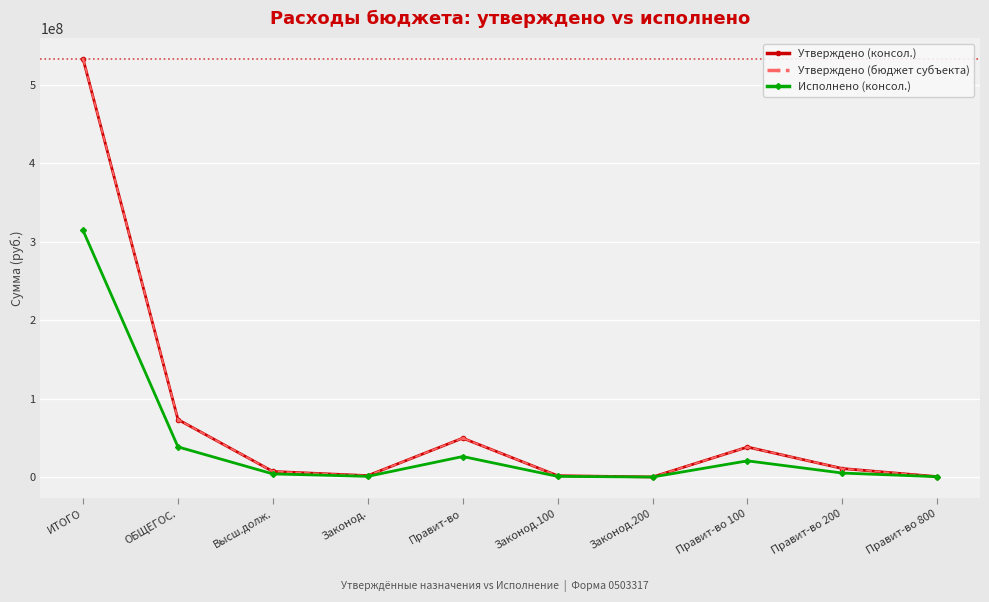

True or false: Исполнено (консол.) has more than 2 interior local peaks.

False